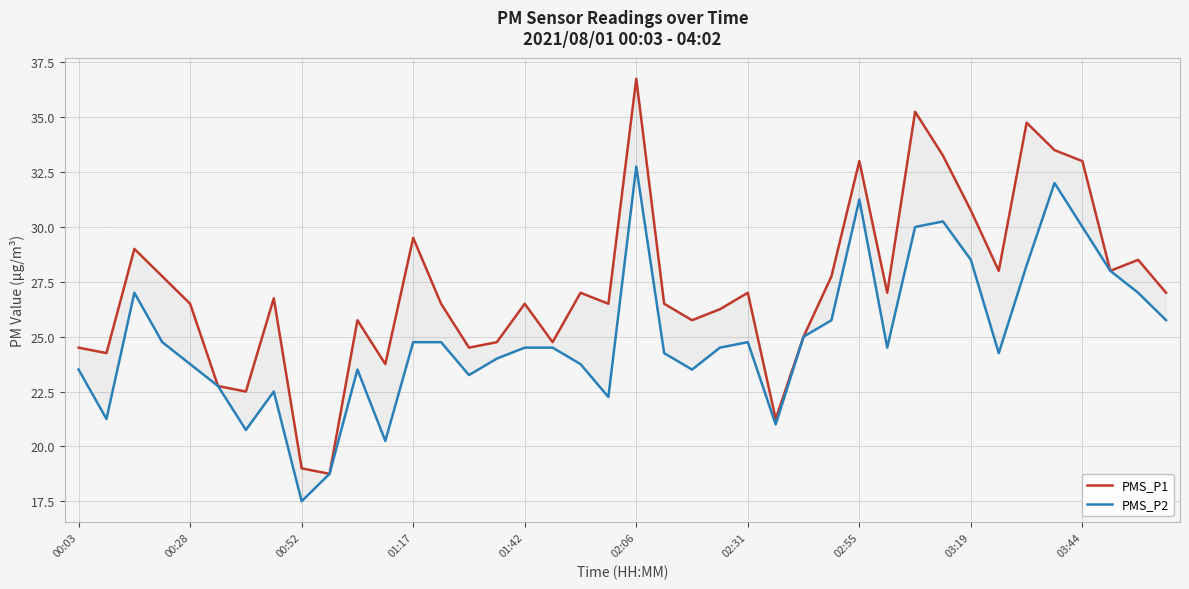

What is the sum of all PMS_P1 values?

1089.5